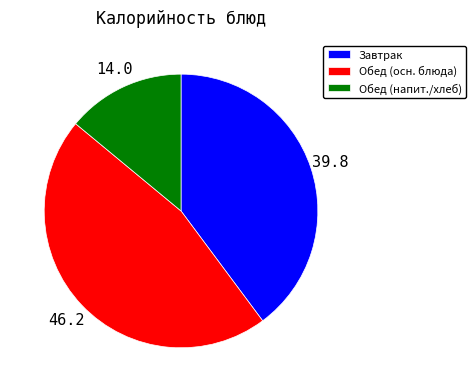

Is there any slice that represents more than half of the pie?

No